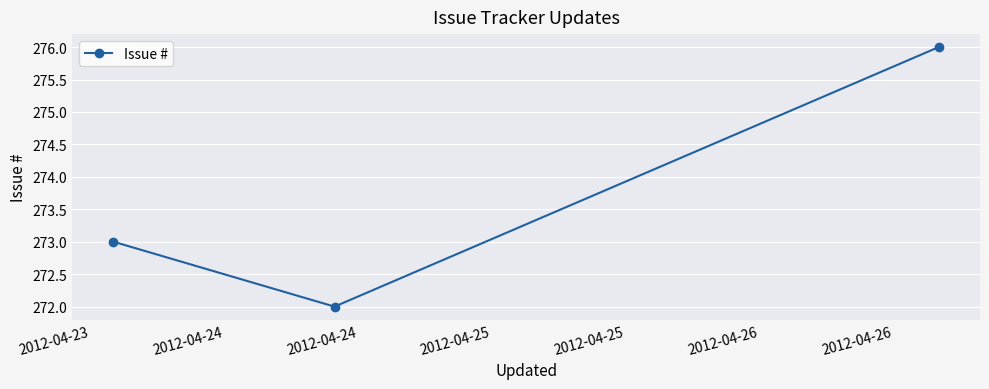

What is the smallest value displayed?

272